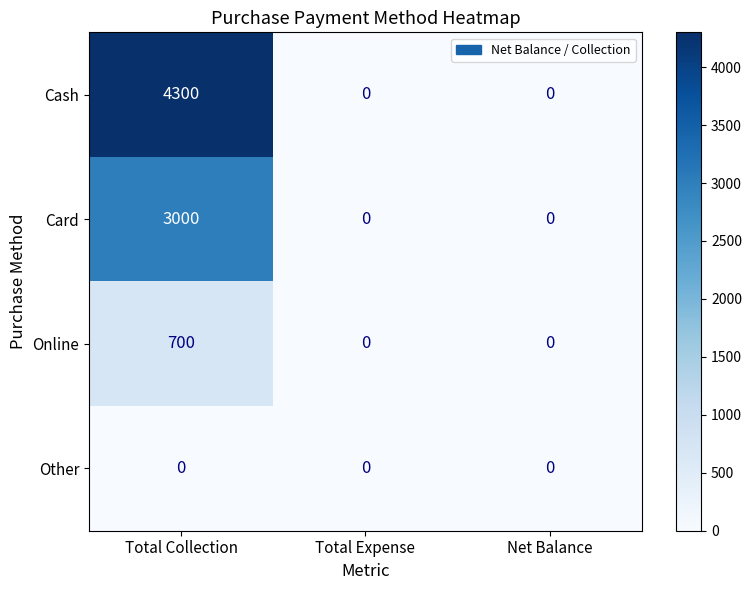

Rank the series by their average value, from lowest to highest.

Other, Online, Card, Cash